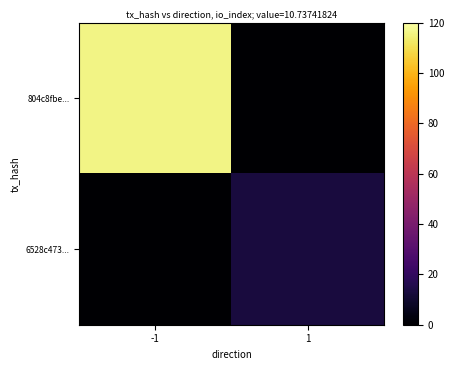

Reading left to right, extract all data points from this chart.

804c8fbe...: -1=116	1=0
6528c473...: -1=0	1=13